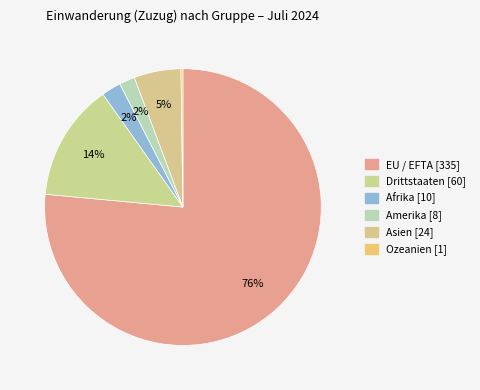

True or false: Afrika accounts for 2% of the total.

True